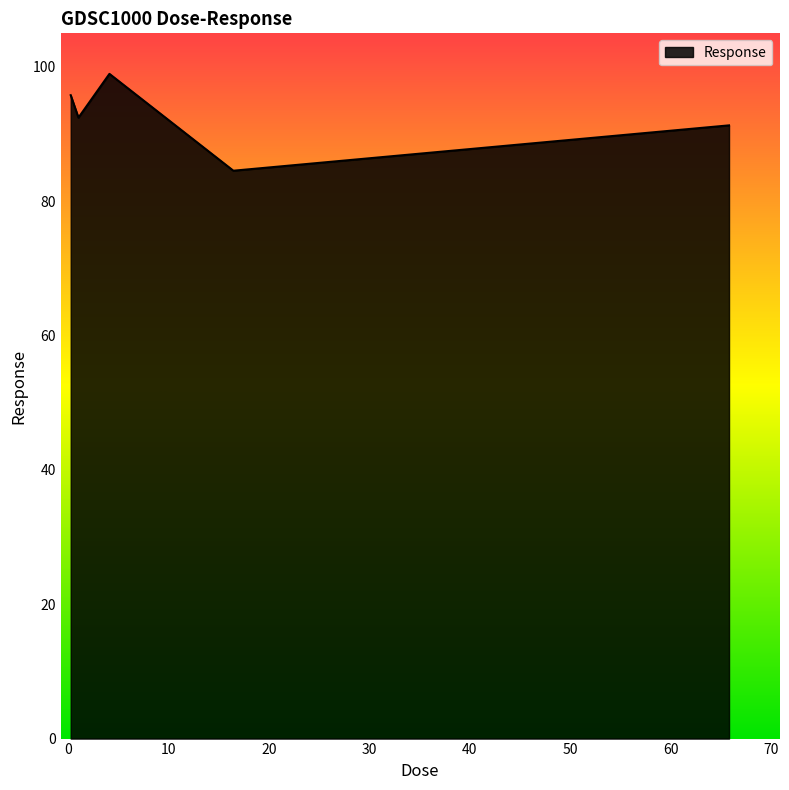

True or false: the data has more than 0 interior local peaks.

True